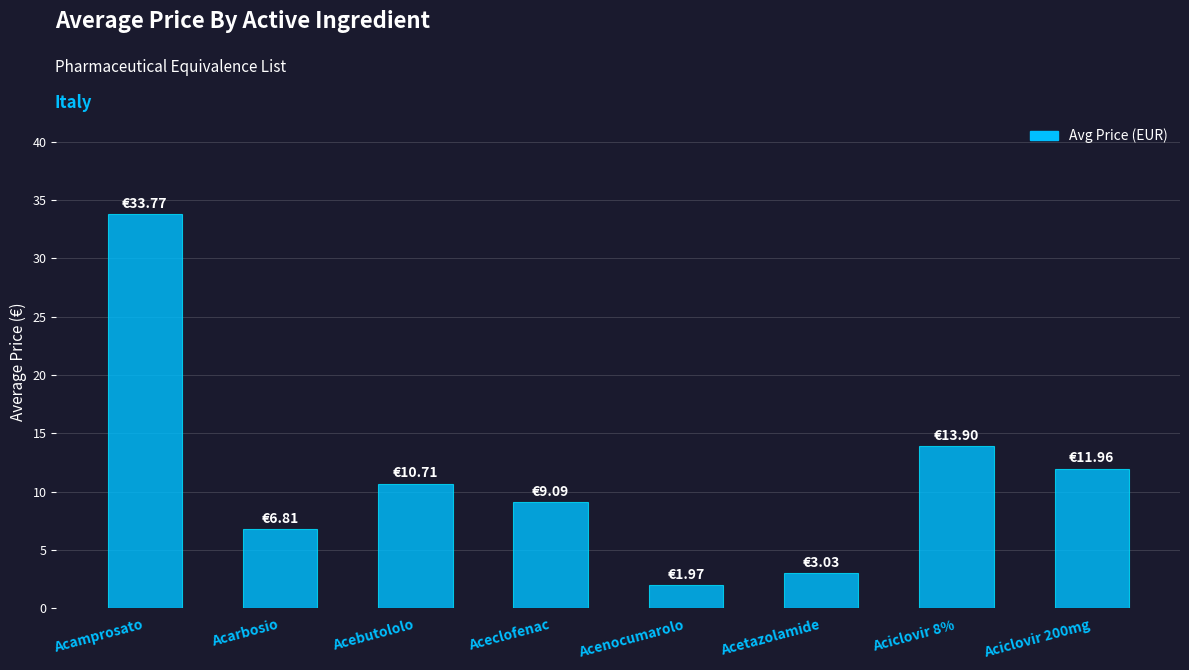

Reading left to right, extract all data points from this chart.

33.8	6.8	10.7	9.1	2.0	3.0	13.9	12.0